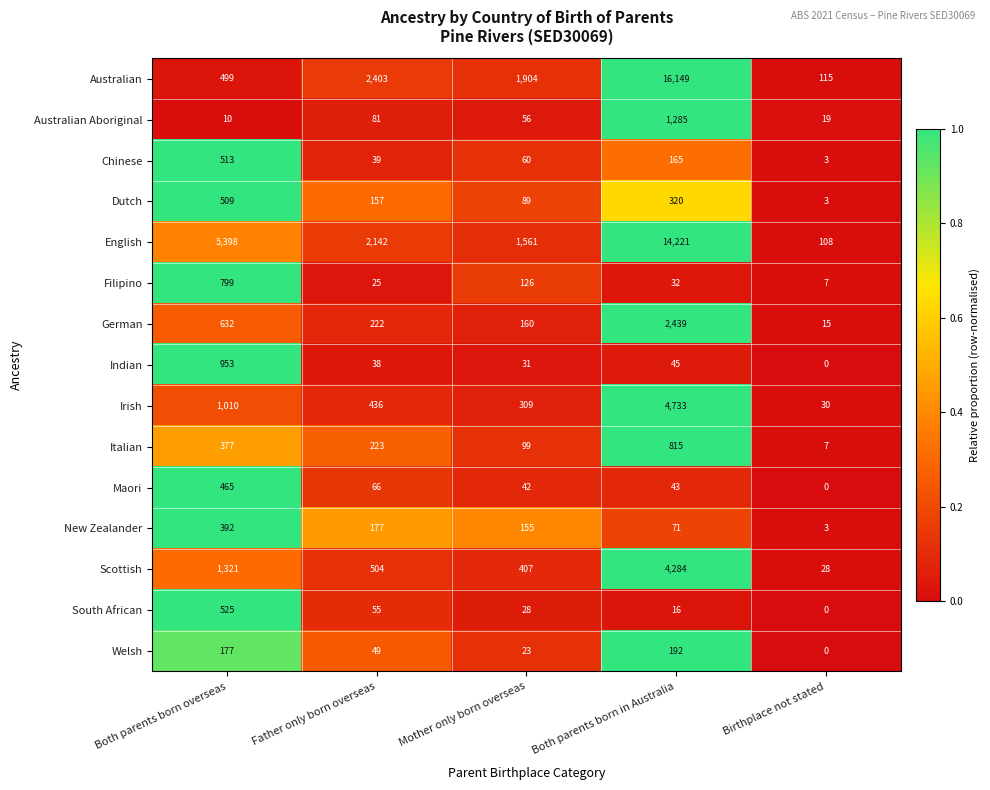

At which category is the sum across all series the highest?

Both parents born in Australia